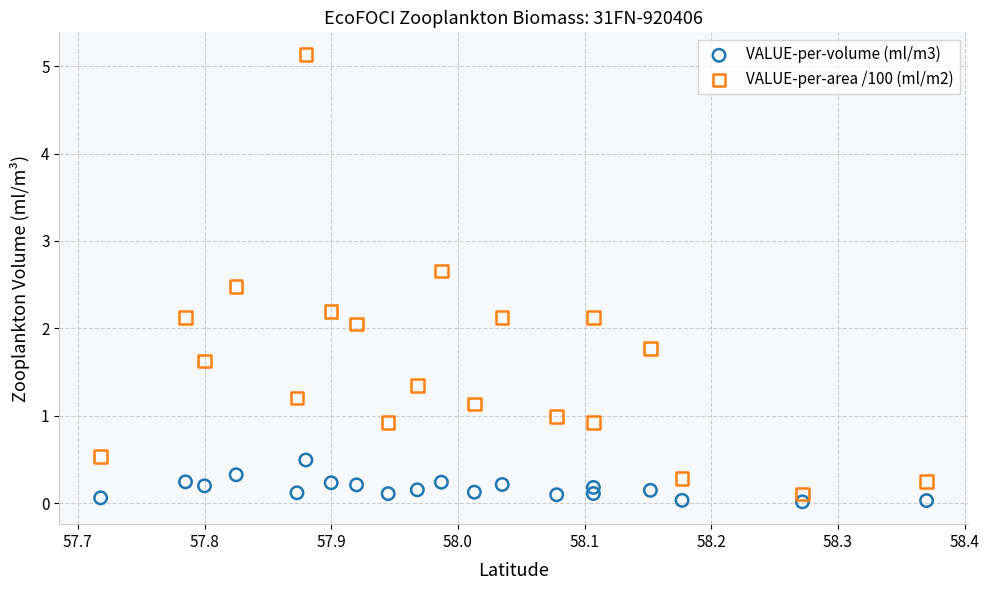

Which series contains the lowest Y value?

VALUE-per-volume (ml/m3)